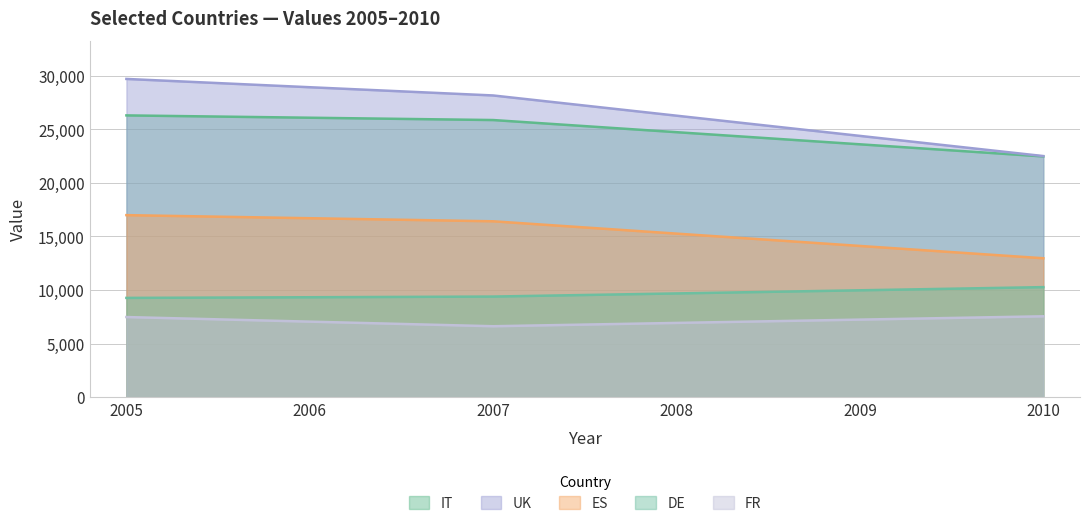

Which series changed the most between 2008 and 2010?

UK